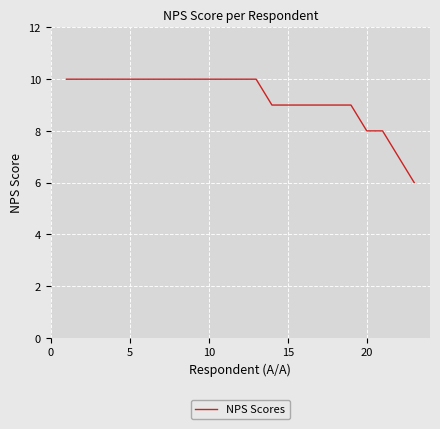

What is the difference between the maximum and minimum values?

4